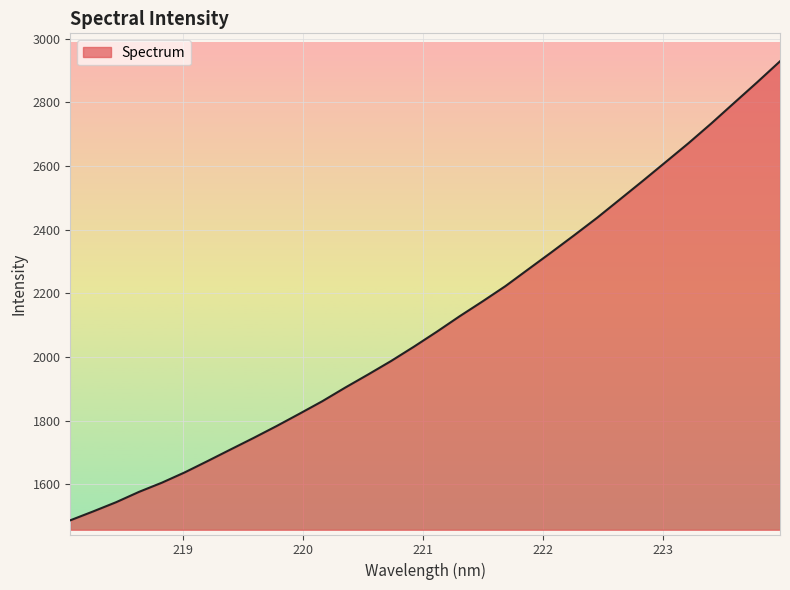

What is the difference between the maximum and minimum values?

1442.2